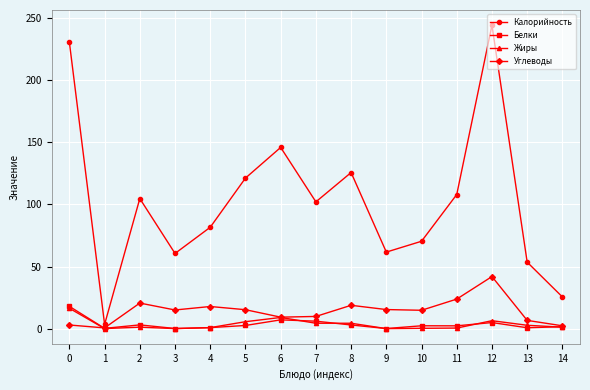

Where is the first local maximum for Калорийность?

2